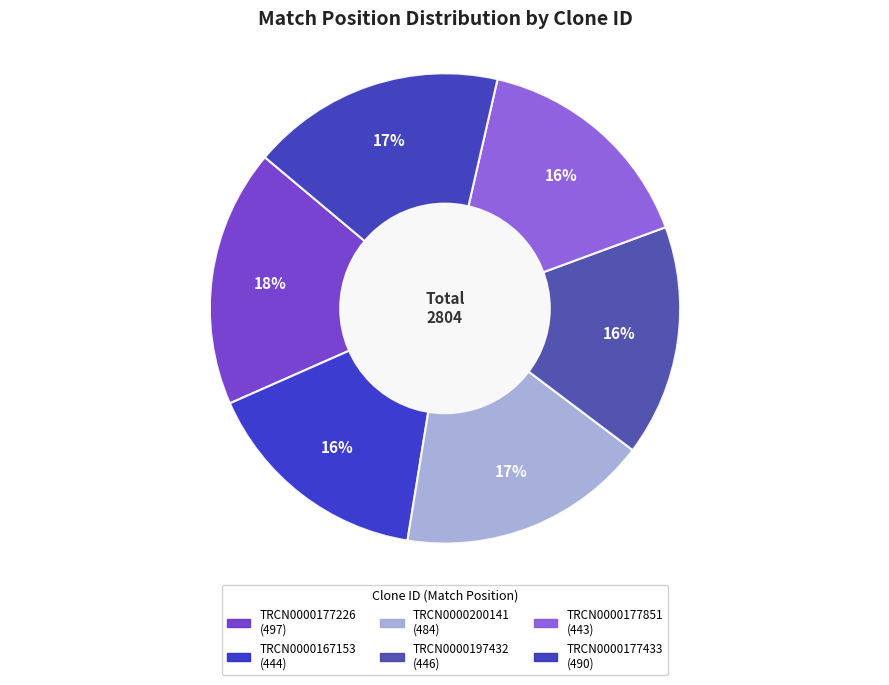

Which slice is the largest?

TRCN0000177226